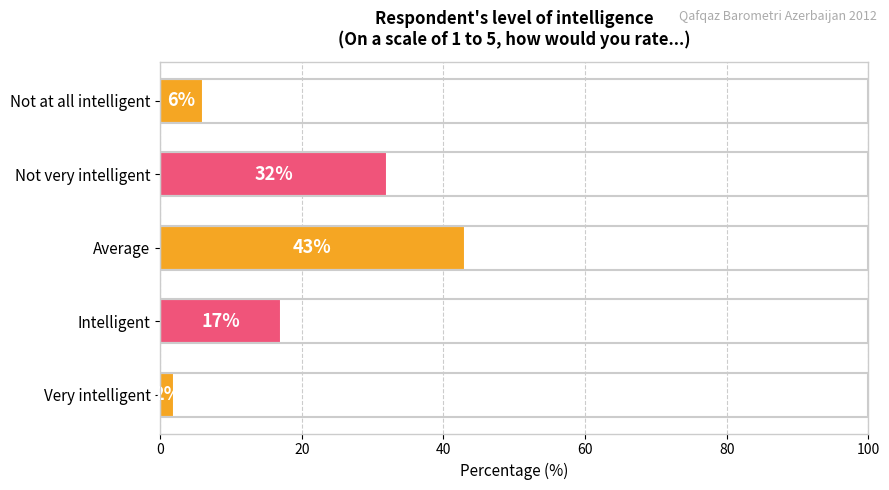

Reading top to bottom, extract all data points from this chart.

Not at all intelligent=6	Not very intelligent=32	Average=43	Intelligent=17	Very intelligent=2